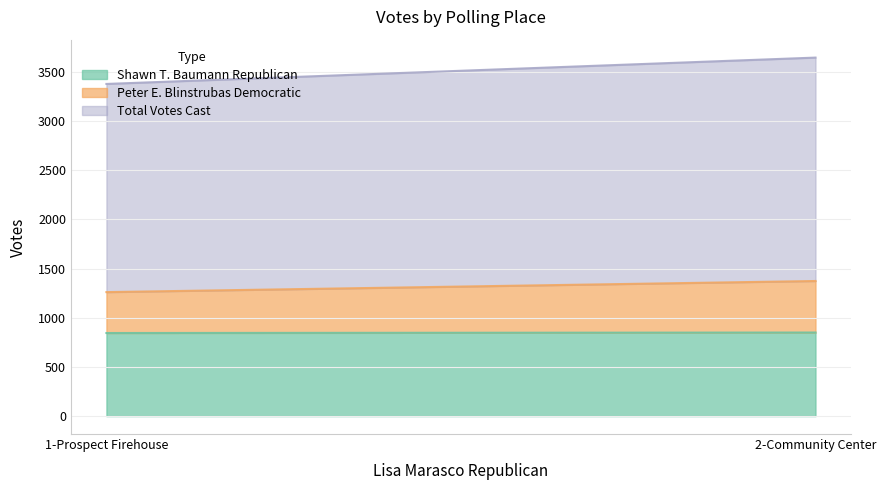

Read the Total Votes Cast value at 1-Prospect Firehouse, to the nearest 50.

2100